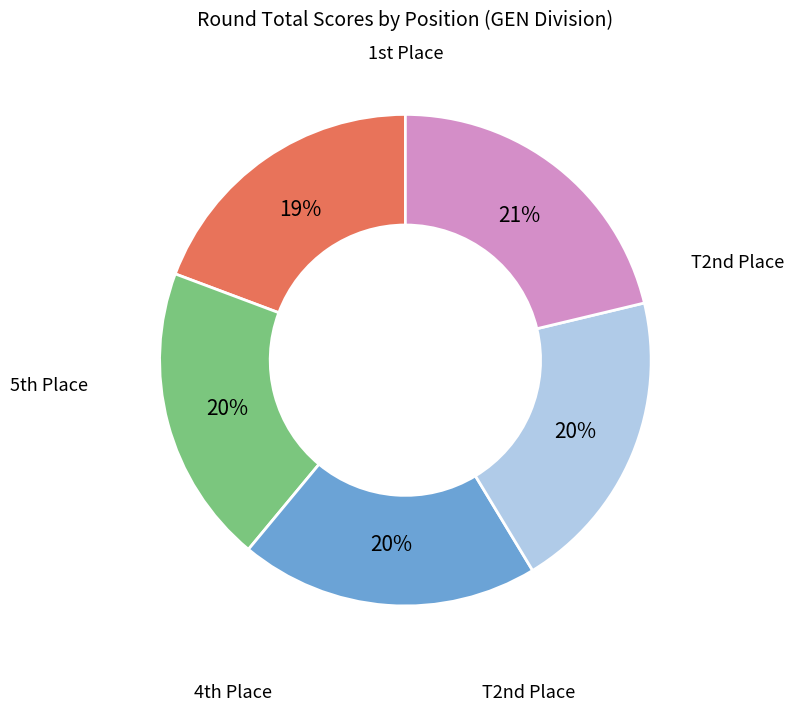

To the nearest percent, what is the average slice percentage?

20%